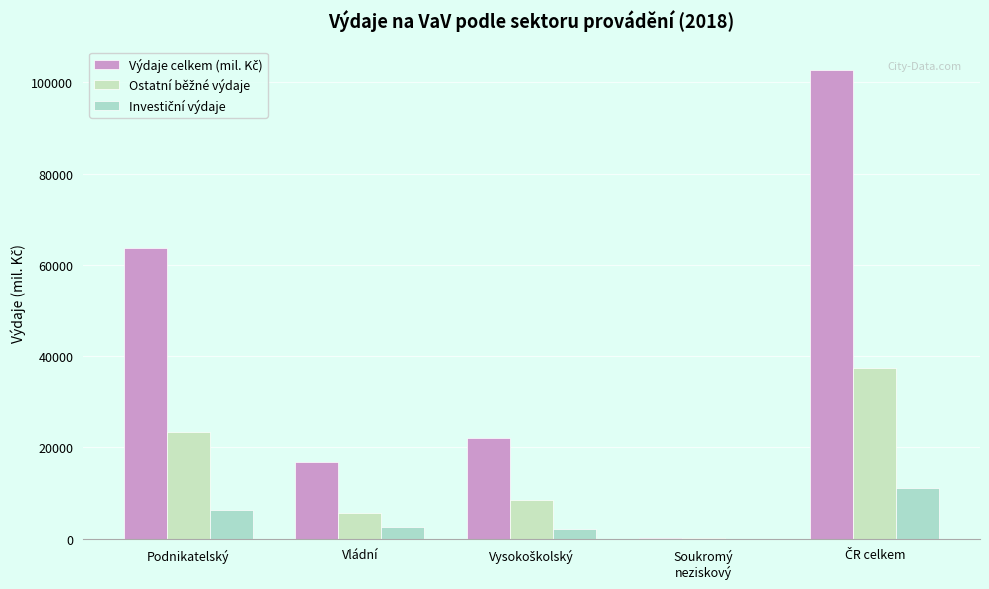

How many groups of bars are there?

5